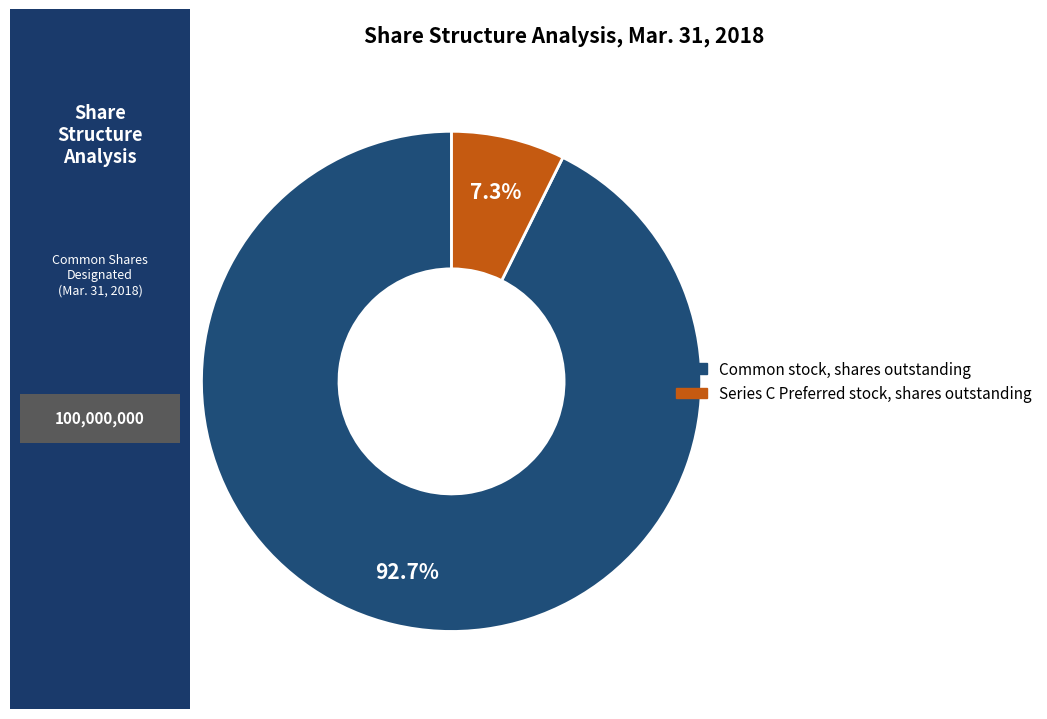

To the nearest percent, what is the difference between the Series C Preferred stock, shares outstanding and Common stock, shares outstanding slice percentages?

85%